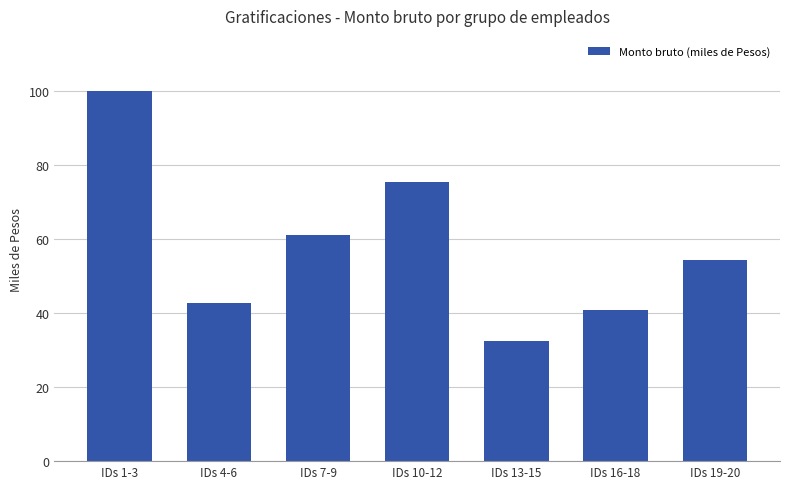

Rank the categories by value from lowest to highest.

IDs 13-15, IDs 16-18, IDs 4-6, IDs 19-20, IDs 7-9, IDs 10-12, IDs 1-3